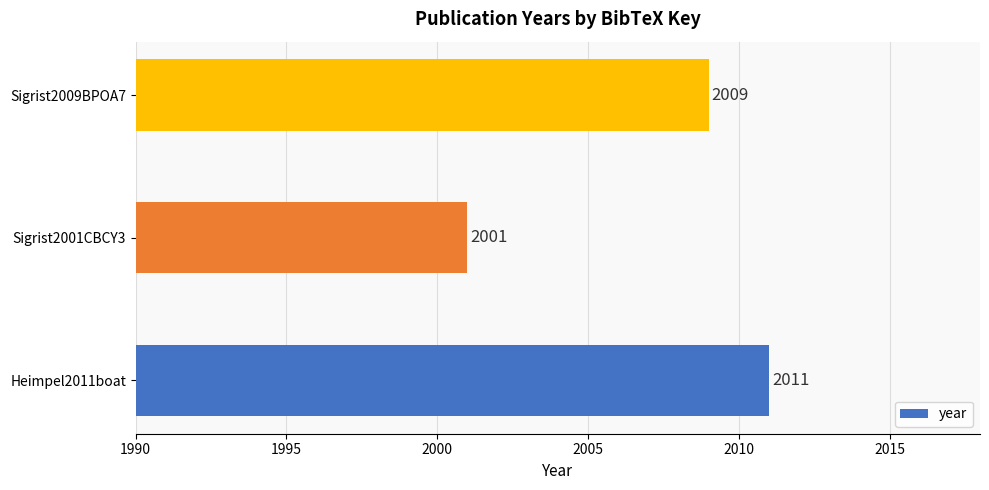

What is the difference between the values at Heimpel2011boat and Sigrist2001CBCY3?

10